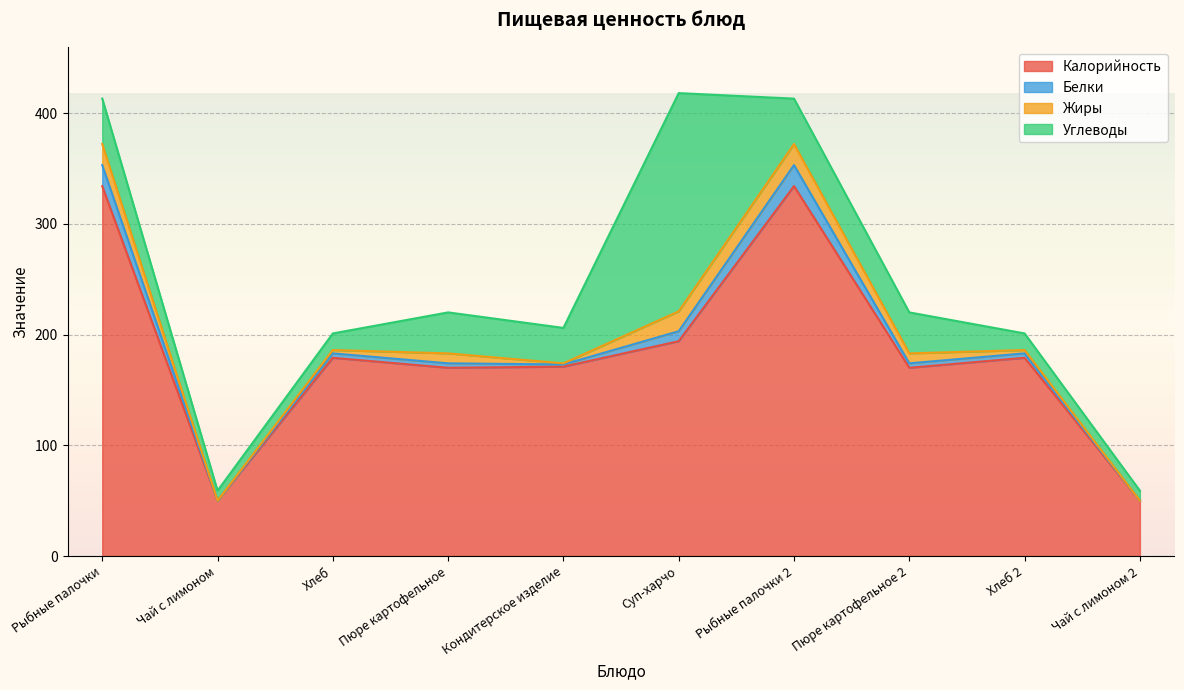

How many values in the Углеводы series exceed 37?

3